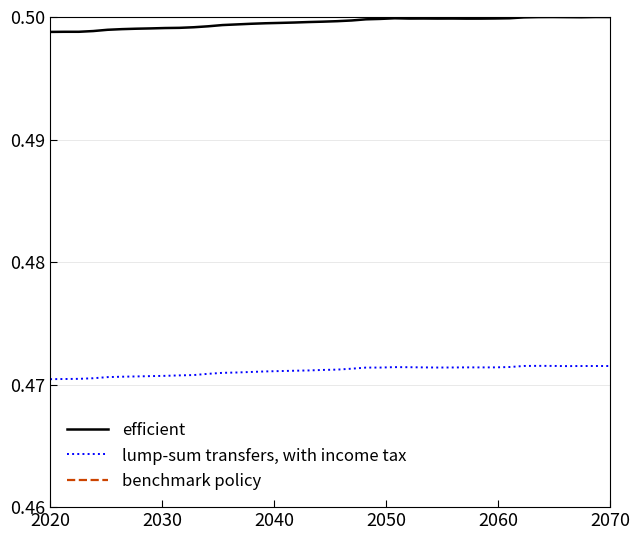

Reading right to left, what are all the values shown in this chart?

efficient: 0.5	0.5	0.5	0.5	0.5	0.5	0.5	0.5	0.5	0.5	0.5	0.5	0.5	0.5	0.5	0.5	0.5	0.5	0.5	0.5	0.5	0.5	0.5	0.5	0.5	0.5	0.5	0.5	0.5	0.5	0.5	0.5	0.5	0.5	0.5	0.5	0.5	0.5	0.5	0.5
lump-sum transfers, with income tax: 0.5	0.5	0.5	0.5	0.5	0.5	0.5	0.5	0.5	0.5	0.5	0.5	0.5	0.5	0.5	0.5	0.5	0.5	0.5	0.5	0.5	0.5	0.5	0.5	0.5	0.5	0.5	0.5	0.5	0.5	0.5	0.5	0.5	0.5	0.5	0.5	0.5	0.5	0.5	0.5
benchmark policy: 0.5	0.5	0.5	0.5	0.5	0.5	0.5	0.5	0.5	0.5	0.5	0.5	0.5	0.5	0.5	0.5	0.5	0.5	0.5	0.5	0.5	0.5	0.5	0.5	0.5	0.5	0.5	0.5	0.5	0.5	0.5	0.5	0.5	0.5	0.5	0.5	0.5	0.5	0.5	0.5